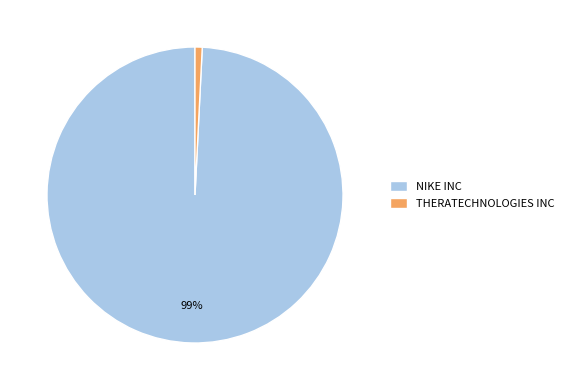

To the nearest percent, what is the difference between the largest and smallest slice percentages?

98%